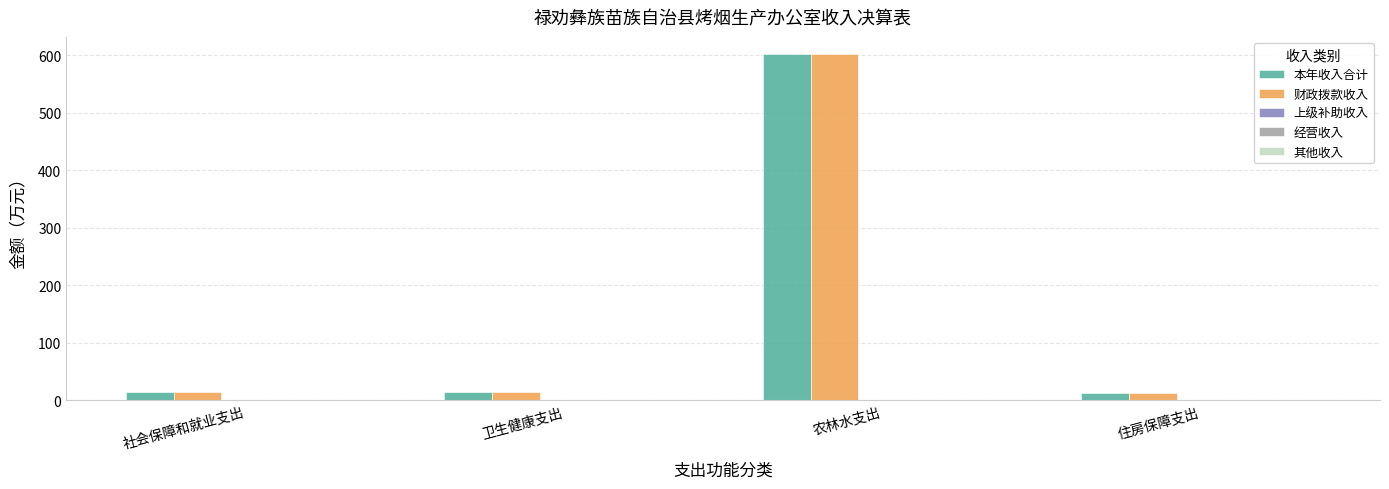

List the labels in order of 其他收入 value, largest first.

农林水支出, 社会保障和就业支出, 卫生健康支出, 住房保障支出